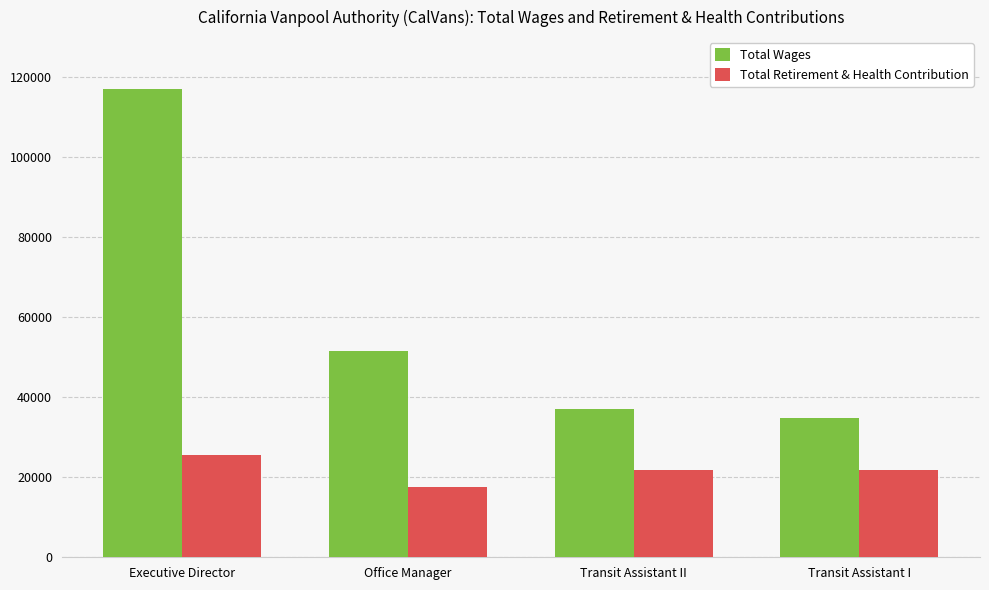

How many bars are there in total?

8